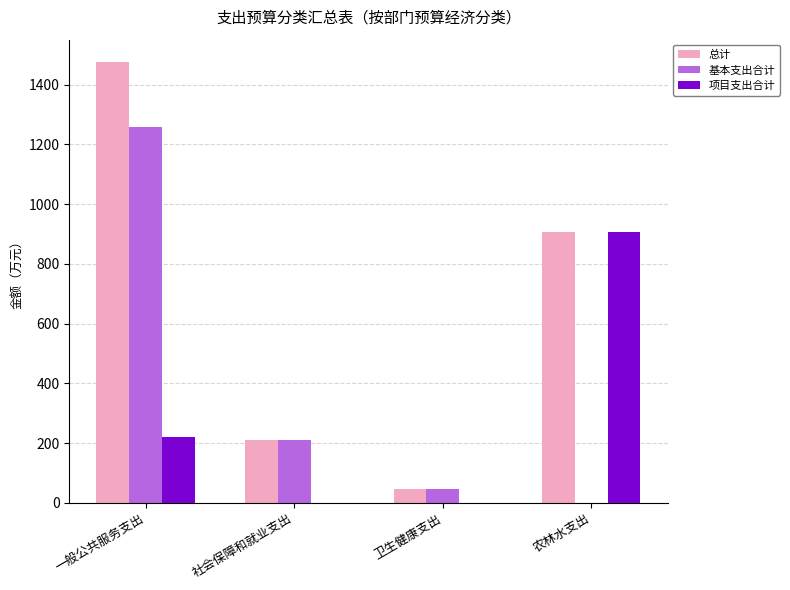

At which label is 基本支出合计 closest to 629?

社会保障和就业支出